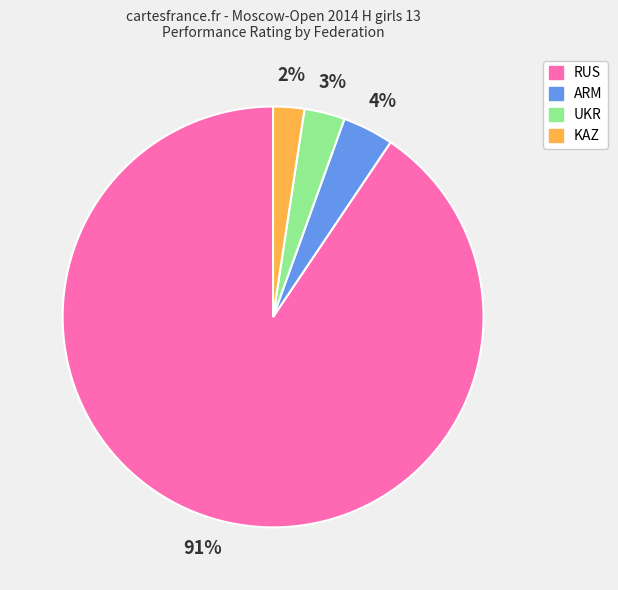

Is there any slice that represents more than half of the pie?

Yes